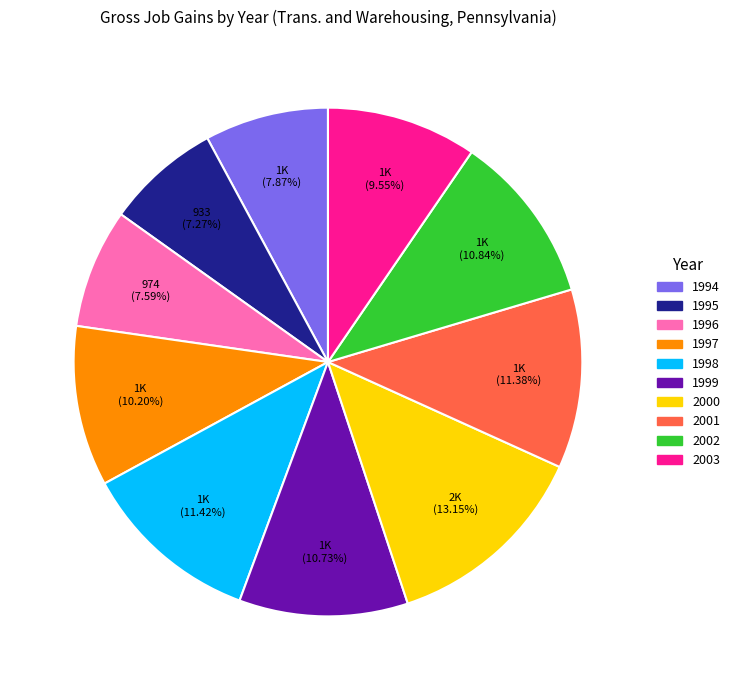

What is the ratio of the value at 1998 to the value at 2001?

1.0